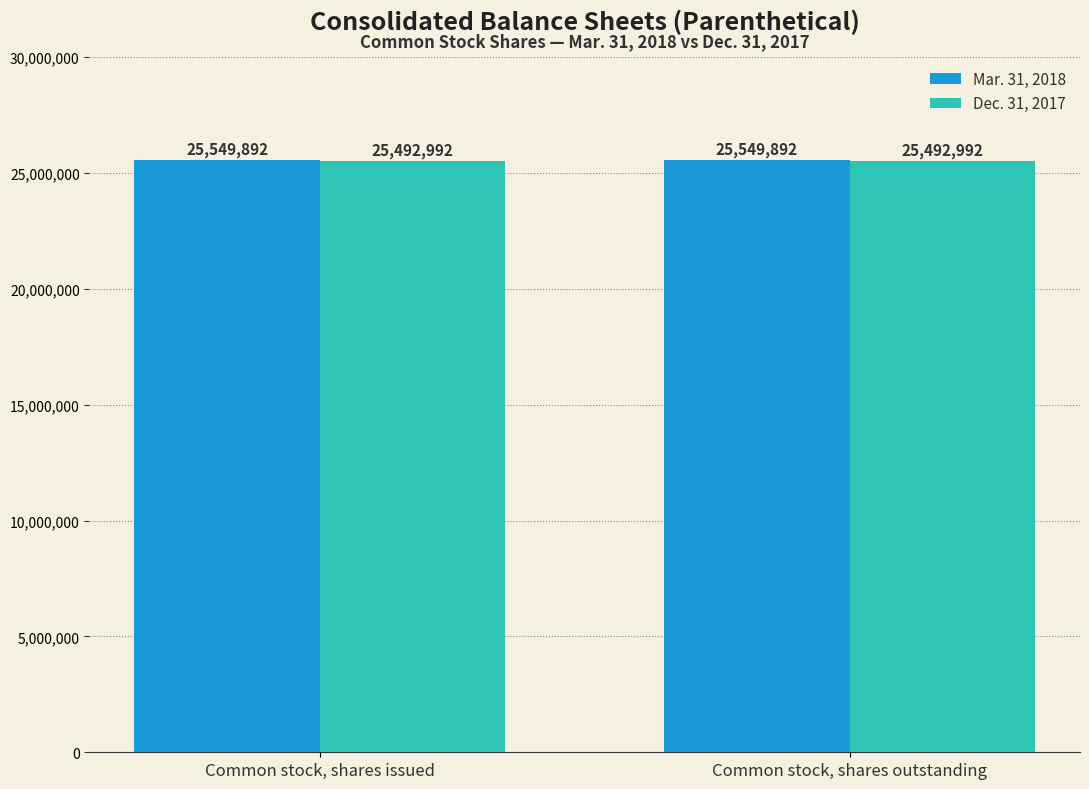

What is the difference between the highest and lowest values at Common stock, shares issued?

56900